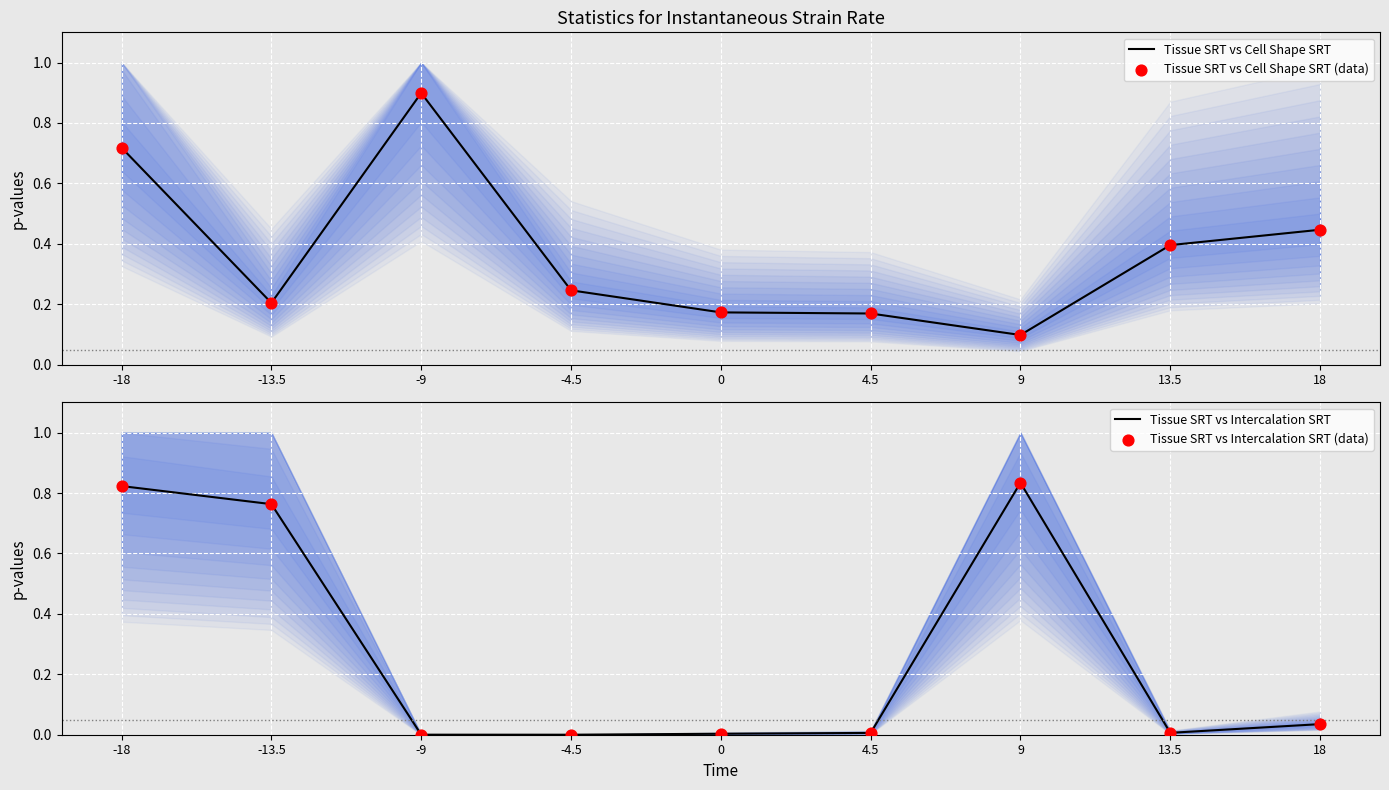

Which series reaches the maximum Y coordinate?

Tissue SRT vs Cell Shape SRT